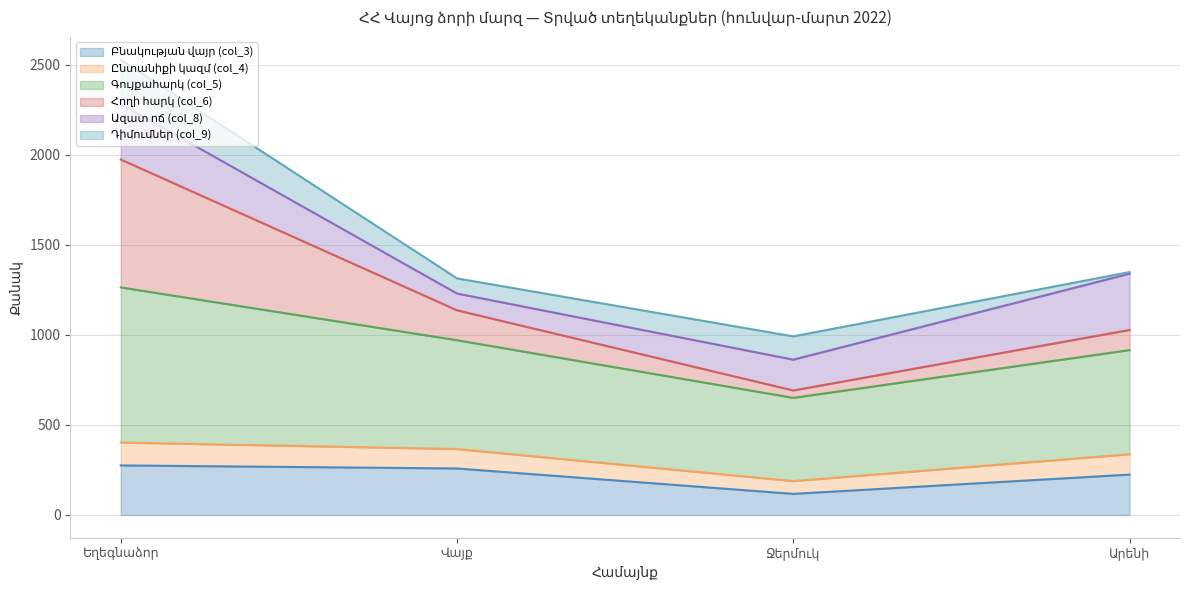

At how many categories does at least one series exceed 1132?

3